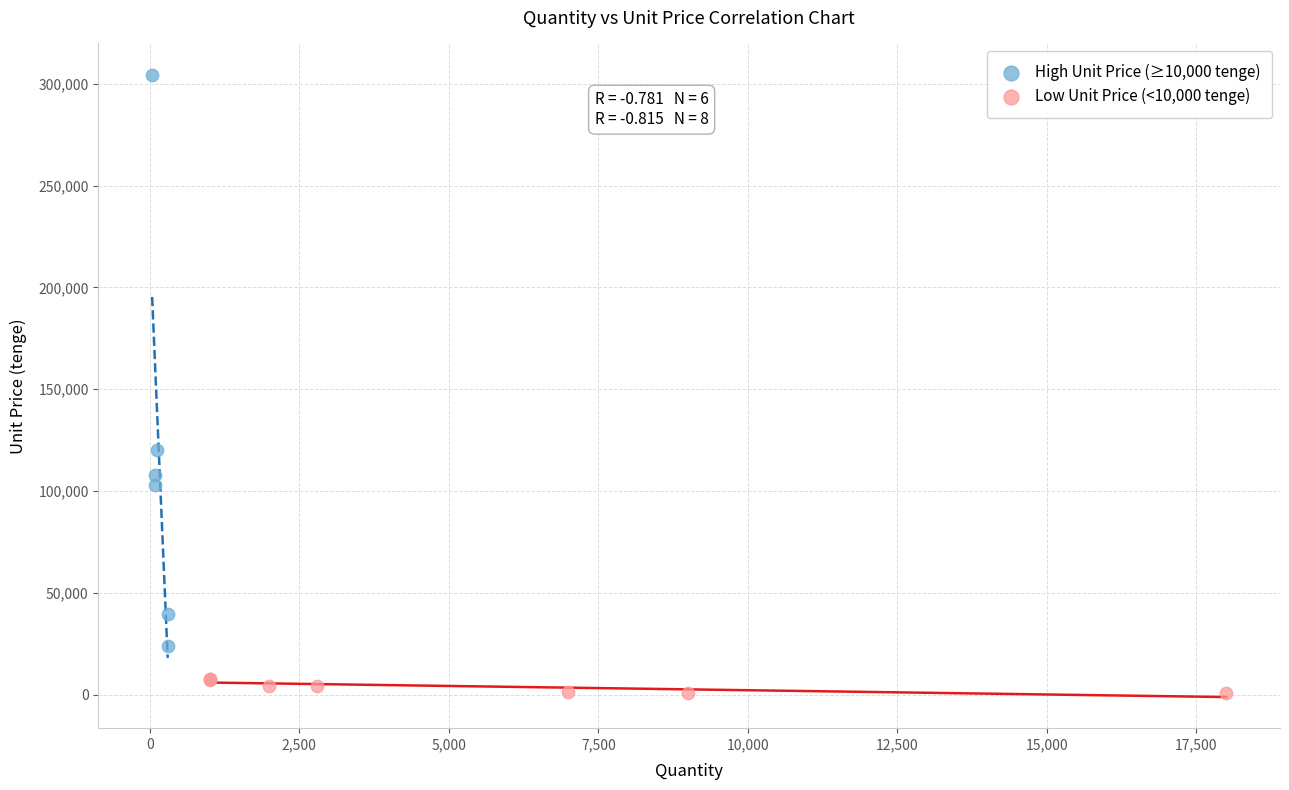

What are all the series names shown in the legend?

High Unit Price (≥10,000 tenge), Low Unit Price (<10,000 tenge)